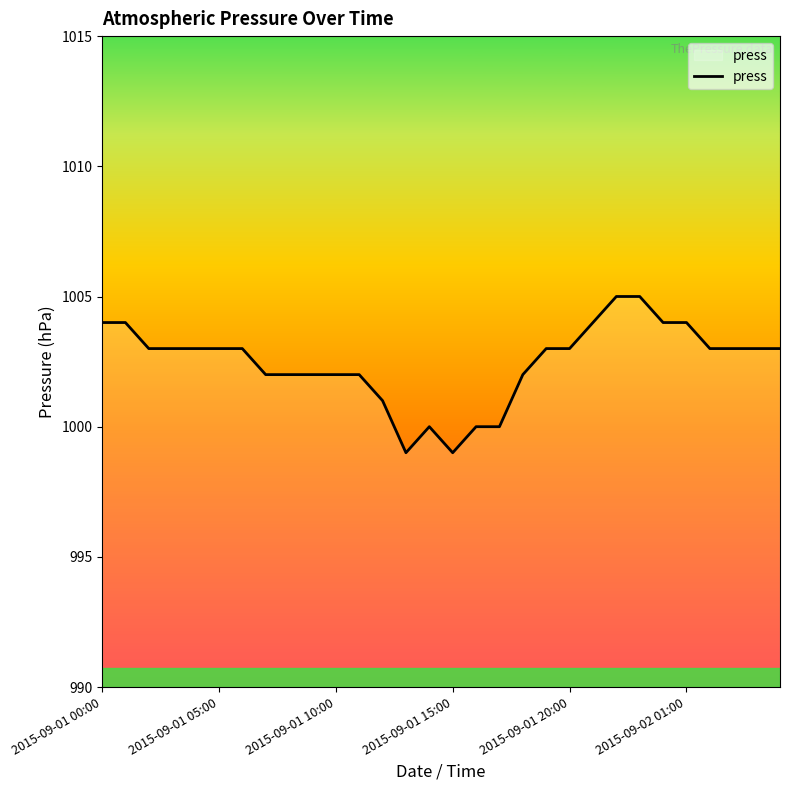

Reading left to right, extract all data points from this chart.

1004	1004	1003	1003	1003	1003	1003	1002	1002	1002	1002	1002	1001	999	1000	999	1000	1000	1002	1003	1003	1004	1005	1005	1004	1004	1003	1003	1003	1003